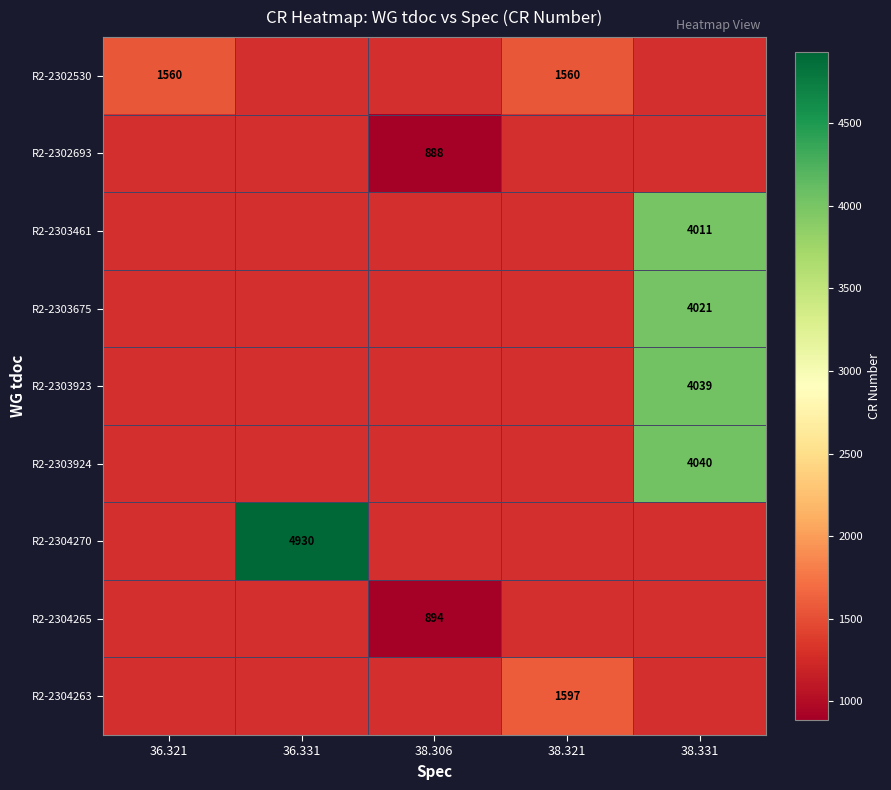

Is the value of R2-2303675 at 36.331 greater than the value of R2-2303923 at 36.321?

No